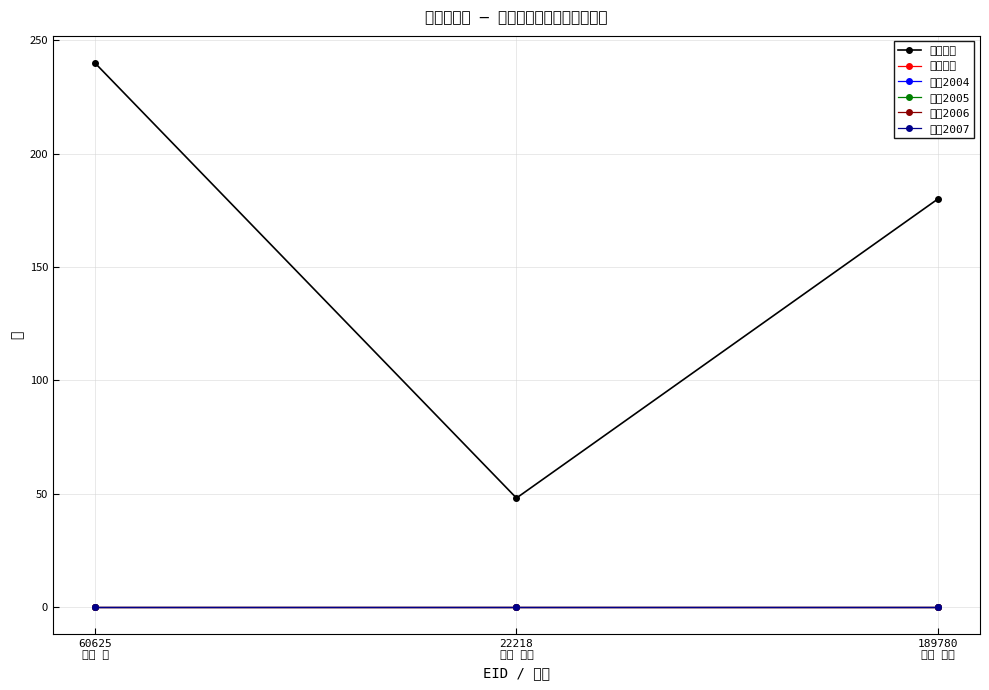

How many data points does each series have?

3